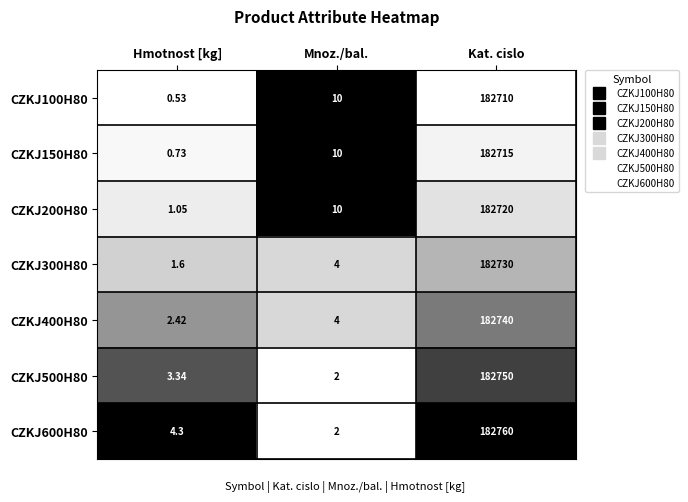

At which label is CZKJ600H80 closest to 91381?

Hmotnost [kg]